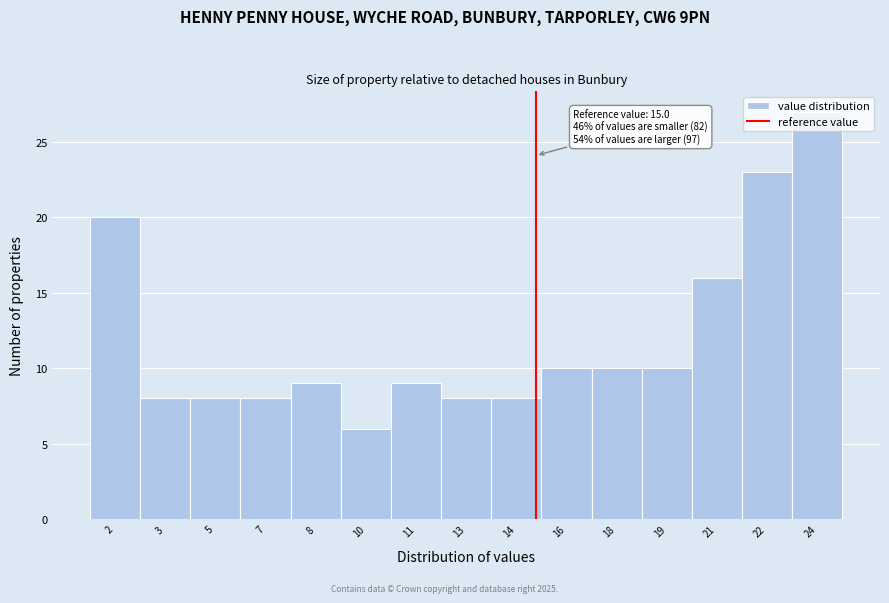

What is the value of the 15th bar from the left?

27